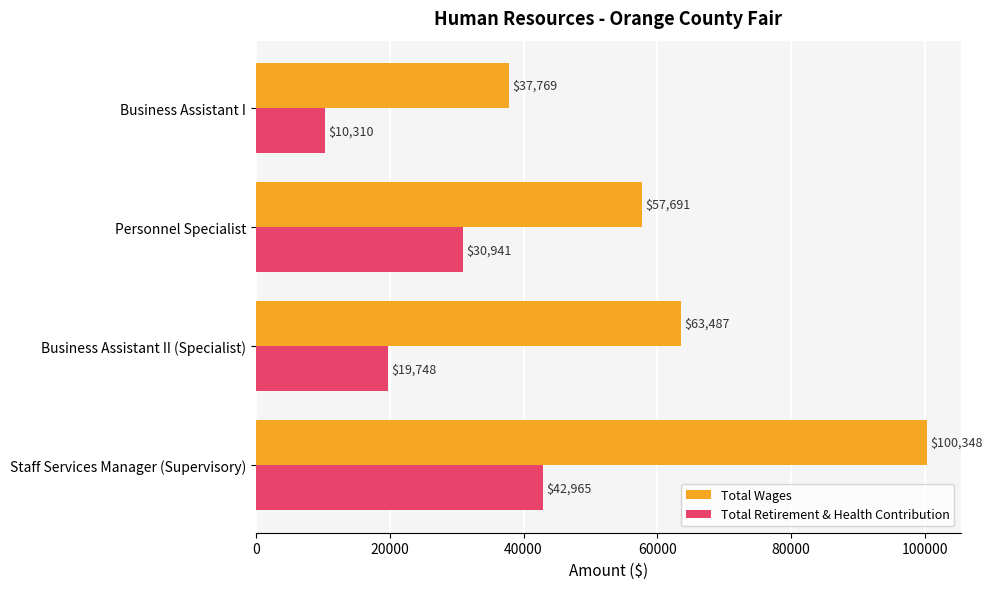

What value does the Total Wages series have at Business Assistant II (Specialist), to the nearest 100?

63500